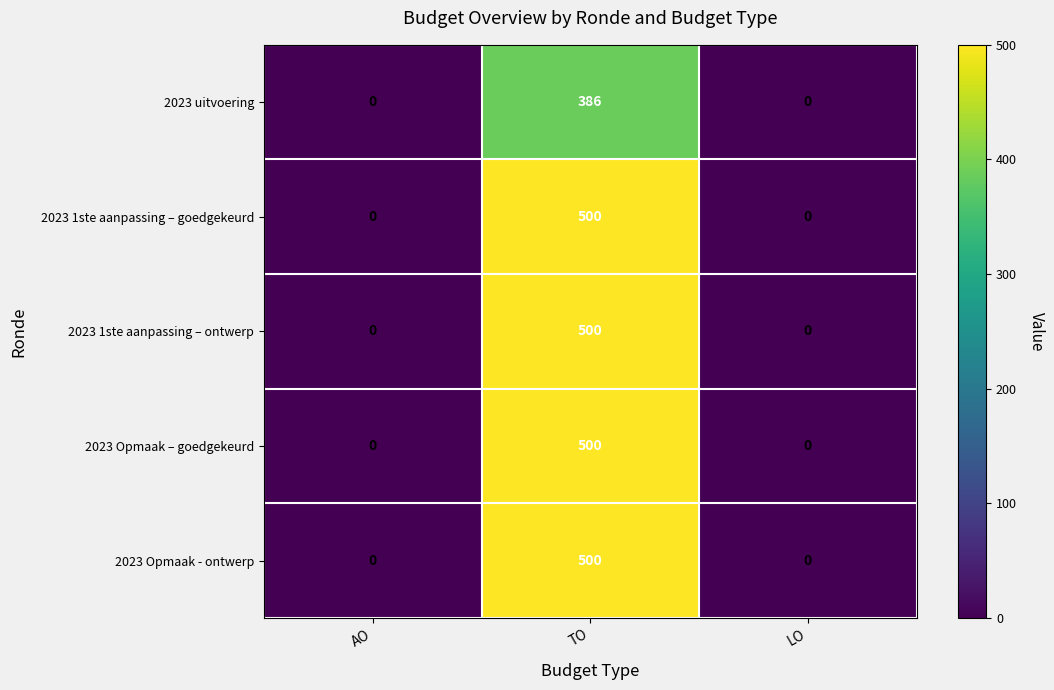

At how many categories does at least one series exceed 1?

1